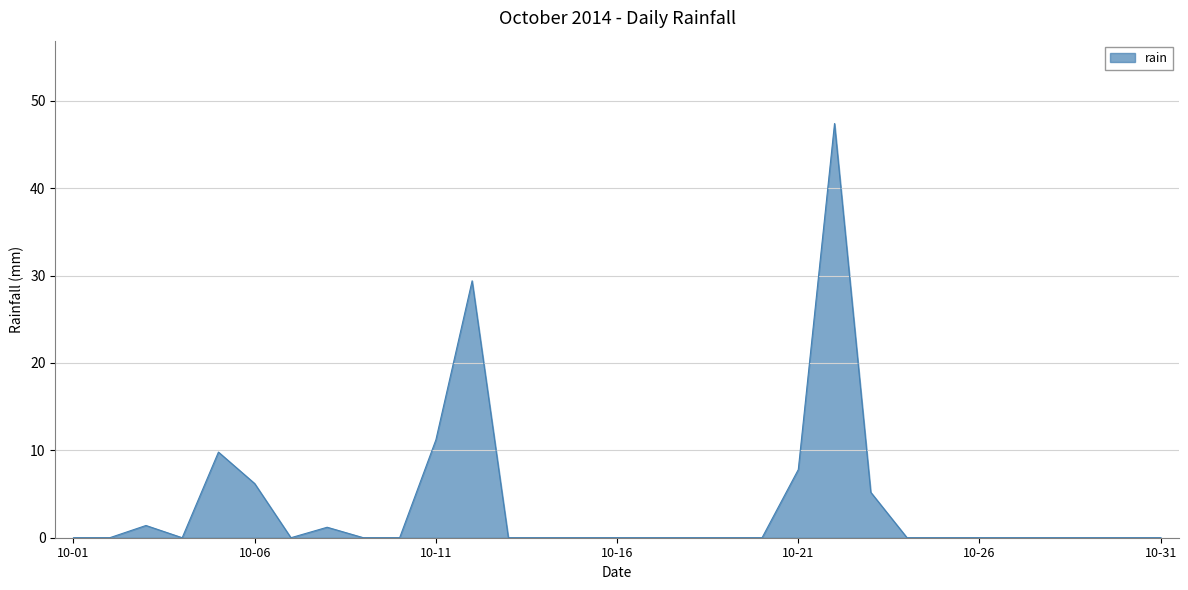

What is the difference between the maximum and minimum values?

47.4